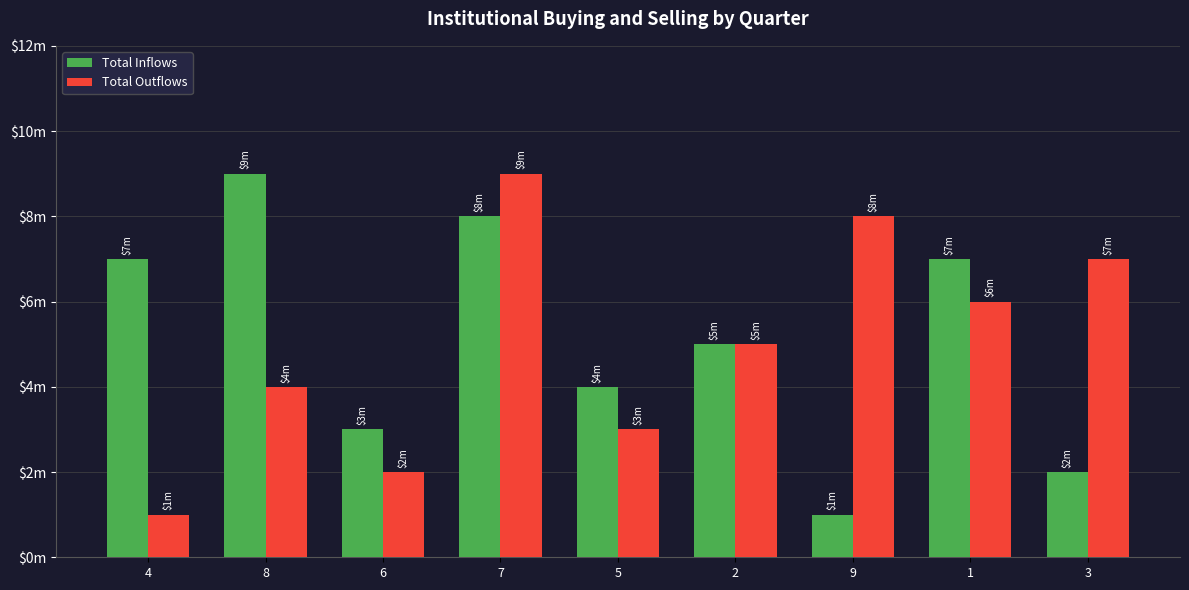

What are all the series names shown in the legend?

Total Inflows, Total Outflows